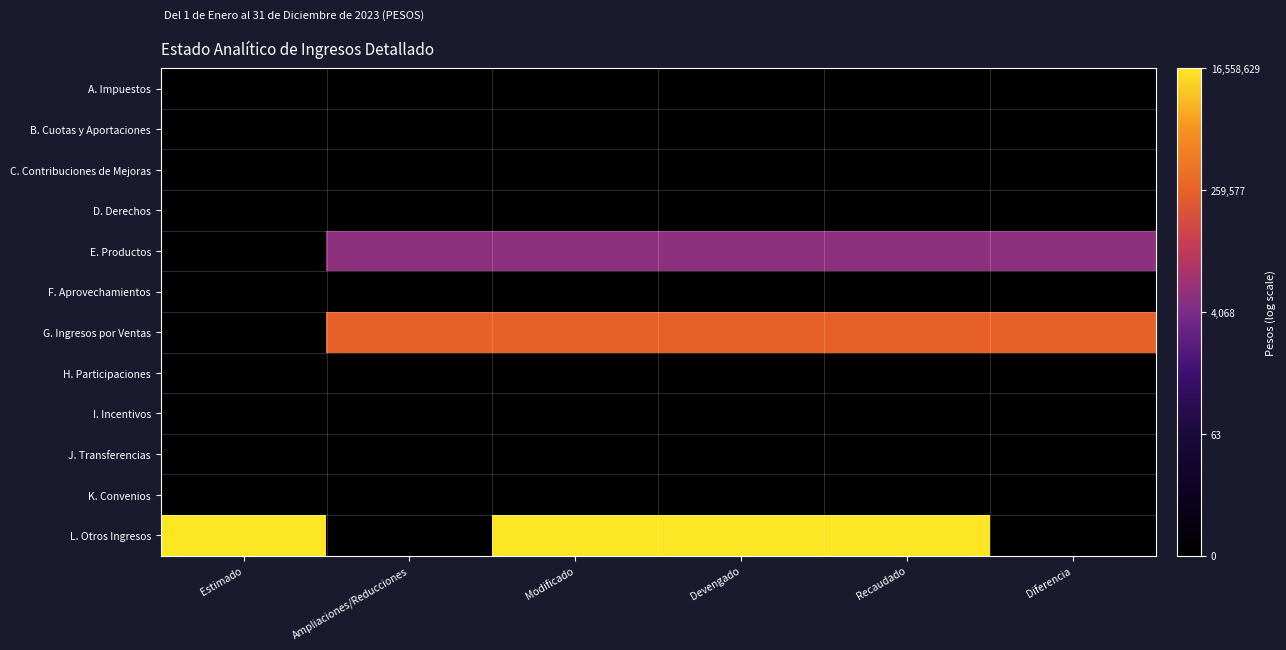

How many categories are shown in the chart?

6